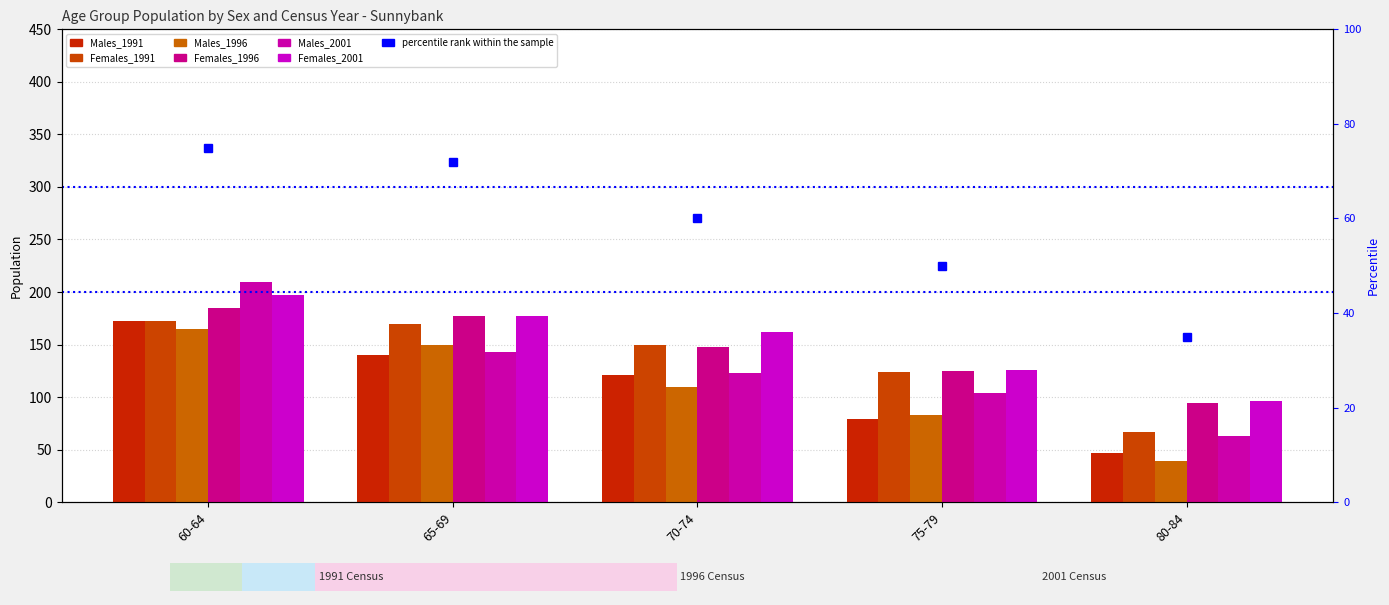

Rank the series at 70-74 from lowest to highest value.

Males_1996, Males_1991, Males_2001, Females_1996, Females_1991, Females_2001